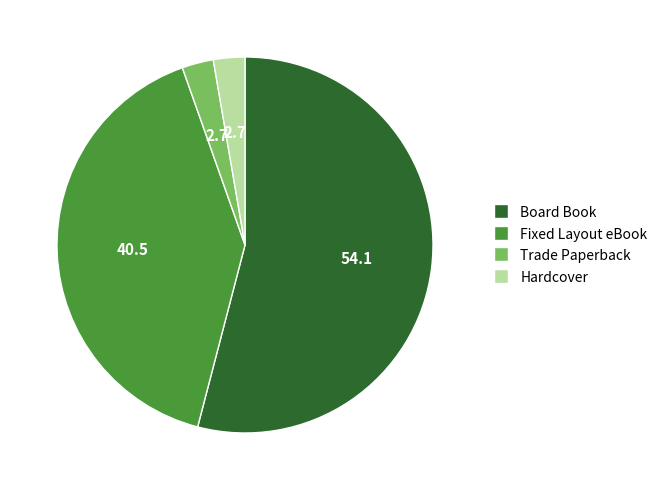

Do Fixed Layout eBook and Board Book together represent more than half of the pie?

Yes